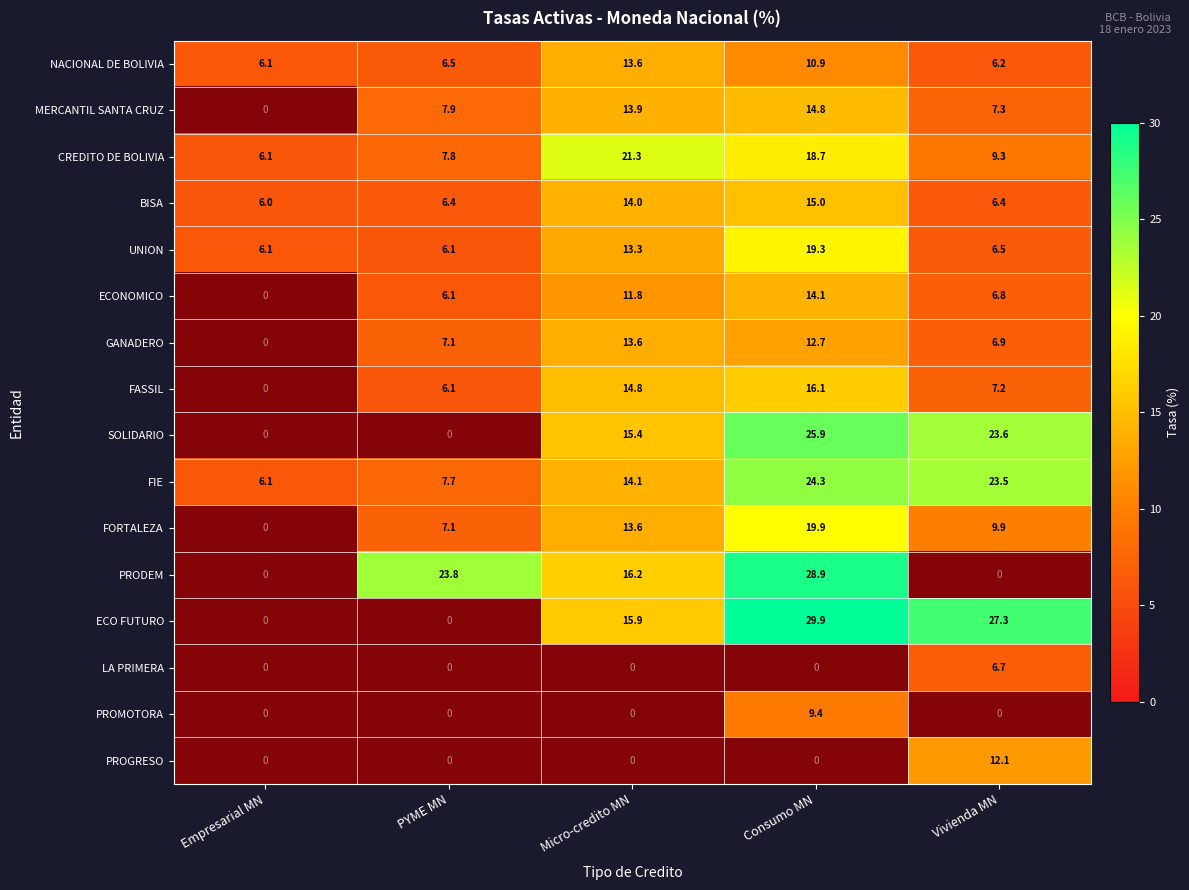

The value of FIE at Vivienda MN is 23.5. True or false?

True